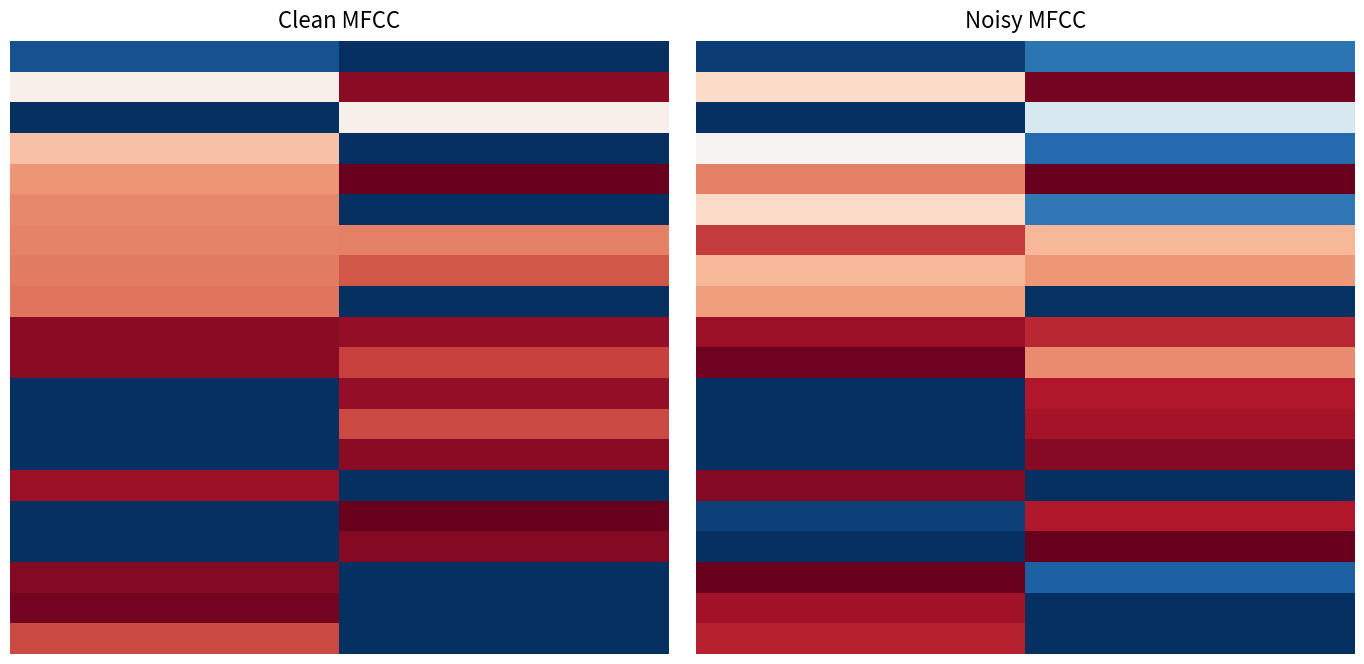

How many distinct data groups are displayed?

20